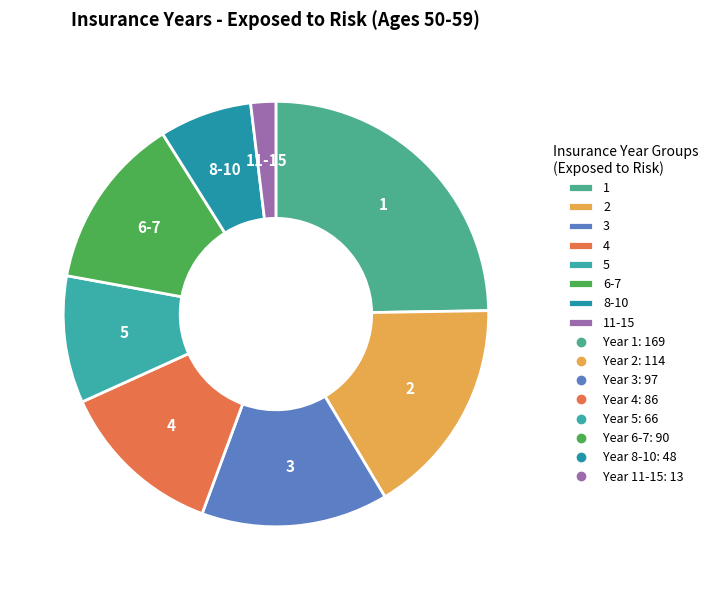

Do 8-10 and 6-7 together represent more than half of the pie?

No